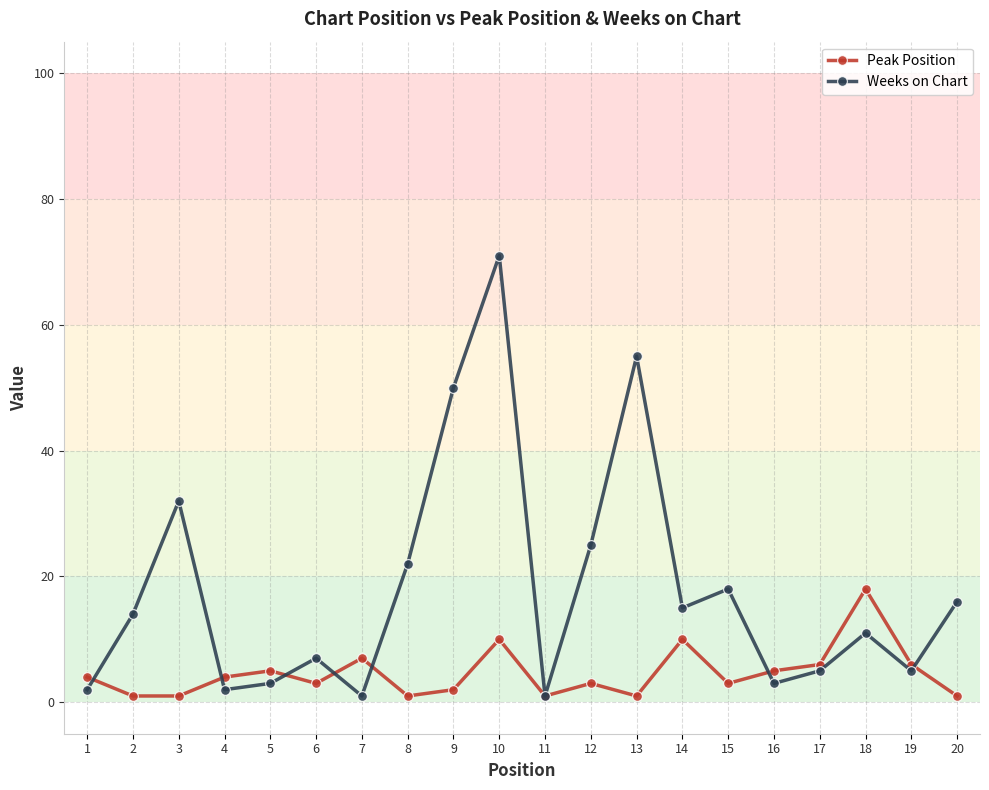

Where do Weeks on Chart and Peak Position first cross each other?

1 and 2